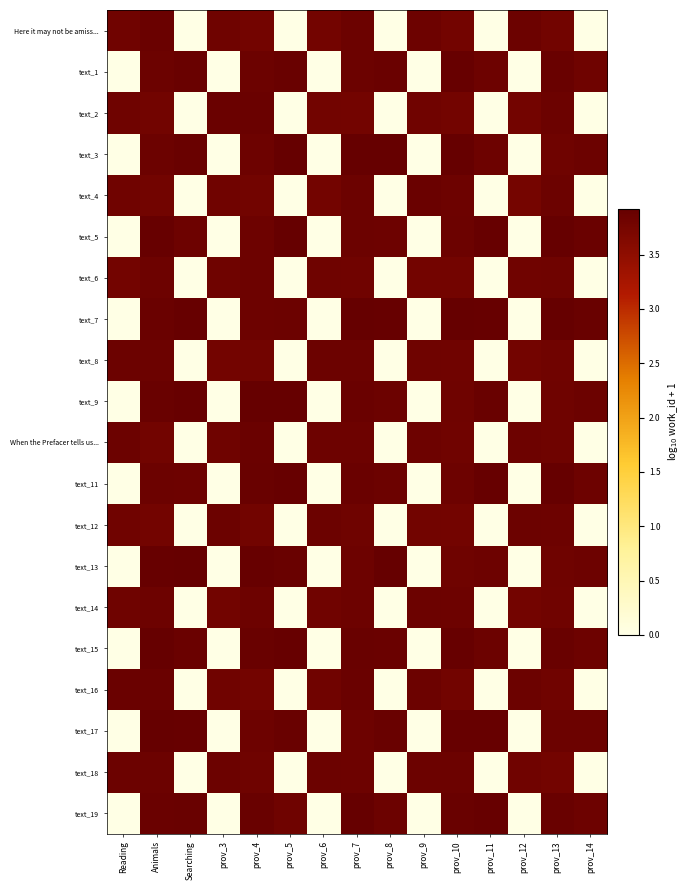

Reading left to right, extract all data points from this chart.

Here it may not be amiss...: Reading=3.8	Animals=3.9	Searching=0.0	prov_3=3.8	prov_4=3.8	prov_5=0.0	prov_6=3.8	prov_7=3.9	prov_8=0.0	prov_9=3.8	prov_10=3.8	prov_11=0.0	prov_12=3.9	prov_13=3.8	prov_14=0.0
text_1: Reading=0.0	Animals=3.9	Searching=3.9	prov_3=0.0	prov_4=3.9	prov_5=3.9	prov_6=0.0	prov_7=3.9	prov_8=3.9	prov_9=0.0	prov_10=3.9	prov_11=3.8	prov_12=0.0	prov_13=3.9	prov_14=3.8
text_2: Reading=3.8	Animals=3.8	Searching=0.0	prov_3=3.9	prov_4=3.9	prov_5=0.0	prov_6=3.8	prov_7=3.8	prov_8=0.0	prov_9=3.8	prov_10=3.8	prov_11=0.0	prov_12=3.8	prov_13=3.9	prov_14=0.0
text_3: Reading=0.0	Animals=3.9	Searching=3.9	prov_3=0.0	prov_4=3.8	prov_5=3.9	prov_6=0.0	prov_7=3.9	prov_8=3.9	prov_9=0.0	prov_10=3.9	prov_11=3.8	prov_12=0.0	prov_13=3.8	prov_14=3.9
text_4: Reading=3.8	Animals=3.8	Searching=0.0	prov_3=3.8	prov_4=3.8	prov_5=0.0	prov_6=3.8	prov_7=3.8	prov_8=0.0	prov_9=3.9	prov_10=3.8	prov_11=0.0	prov_12=3.8	prov_13=3.8	prov_14=0.0
text_5: Reading=0.0	Animals=3.9	Searching=3.8	prov_3=0.0	prov_4=3.8	prov_5=3.9	prov_6=0.0	prov_7=3.9	prov_8=3.8	prov_9=0.0	prov_10=3.9	prov_11=3.9	prov_12=0.0	prov_13=3.9	prov_14=3.9
text_6: Reading=3.8	Animals=3.8	Searching=0.0	prov_3=3.8	prov_4=3.8	prov_5=0.0	prov_6=3.8	prov_7=3.8	prov_8=0.0	prov_9=3.8	prov_10=3.8	prov_11=0.0	prov_12=3.8	prov_13=3.8	prov_14=0.0
text_7: Reading=0.0	Animals=3.9	Searching=3.9	prov_3=0.0	prov_4=3.8	prov_5=3.9	prov_6=0.0	prov_7=3.9	prov_8=3.9	prov_9=0.0	prov_10=3.9	prov_11=3.9	prov_12=0.0	prov_13=3.9	prov_14=3.9
text_8: Reading=3.8	Animals=3.9	Searching=0.0	prov_3=3.8	prov_4=3.8	prov_5=0.0	prov_6=3.8	prov_7=3.9	prov_8=0.0	prov_9=3.8	prov_10=3.8	prov_11=0.0	prov_12=3.8	prov_13=3.8	prov_14=0.0
text_9: Reading=0.0	Animals=3.9	Searching=3.9	prov_3=0.0	prov_4=3.9	prov_5=3.9	prov_6=0.0	prov_7=3.9	prov_8=3.9	prov_9=0.0	prov_10=3.8	prov_11=3.9	prov_12=0.0	prov_13=3.8	prov_14=3.9
When the Prefacer tells us...: Reading=3.9	Animals=3.8	Searching=0.0	prov_3=3.8	prov_4=3.9	prov_5=0.0	prov_6=3.8	prov_7=3.8	prov_8=0.0	prov_9=3.8	prov_10=3.8	prov_11=0.0	prov_12=3.8	prov_13=3.8	prov_14=0.0
text_11: Reading=0.0	Animals=3.9	Searching=3.8	prov_3=0.0	prov_4=3.9	prov_5=3.9	prov_6=0.0	prov_7=3.9	prov_8=3.8	prov_9=0.0	prov_10=3.8	prov_11=3.9	prov_12=0.0	prov_13=3.9	prov_14=3.8
text_12: Reading=3.8	Animals=3.8	Searching=0.0	prov_3=3.9	prov_4=3.8	prov_5=0.0	prov_6=3.8	prov_7=3.8	prov_8=0.0	prov_9=3.8	prov_10=3.8	prov_11=0.0	prov_12=3.9	prov_13=3.8	prov_14=0.0
text_13: Reading=0.0	Animals=3.9	Searching=3.9	prov_3=0.0	prov_4=3.9	prov_5=3.9	prov_6=0.0	prov_7=3.8	prov_8=3.9	prov_9=0.0	prov_10=3.8	prov_11=3.8	prov_12=0.0	prov_13=3.8	prov_14=3.8
text_14: Reading=3.8	Animals=3.8	Searching=0.0	prov_3=3.8	prov_4=3.8	prov_5=0.0	prov_6=3.8	prov_7=3.8	prov_8=0.0	prov_9=3.9	prov_10=3.8	prov_11=0.0	prov_12=3.8	prov_13=3.8	prov_14=0.0
text_15: Reading=0.0	Animals=3.9	Searching=3.9	prov_3=0.0	prov_4=3.9	prov_5=3.9	prov_6=0.0	prov_7=3.9	prov_8=3.9	prov_9=0.0	prov_10=3.9	prov_11=3.9	prov_12=0.0	prov_13=3.9	prov_14=3.8
text_16: Reading=3.9	Animals=3.9	Searching=0.0	prov_3=3.8	prov_4=3.8	prov_5=0.0	prov_6=3.8	prov_7=3.9	prov_8=0.0	prov_9=3.9	prov_10=3.8	prov_11=0.0	prov_12=3.9	prov_13=3.8	prov_14=0.0
text_17: Reading=0.0	Animals=3.9	Searching=3.9	prov_3=0.0	prov_4=3.8	prov_5=3.9	prov_6=0.0	prov_7=3.8	prov_8=3.9	prov_9=0.0	prov_10=3.9	prov_11=3.9	prov_12=0.0	prov_13=3.9	prov_14=3.9
text_18: Reading=3.8	Animals=3.8	Searching=0.0	prov_3=3.9	prov_4=3.8	prov_5=0.0	prov_6=3.8	prov_7=3.8	prov_8=0.0	prov_9=3.8	prov_10=3.9	prov_11=0.0	prov_12=3.8	prov_13=3.8	prov_14=0.0
text_19: Reading=0.0	Animals=3.9	Searching=3.9	prov_3=0.0	prov_4=3.9	prov_5=3.8	prov_6=0.0	prov_7=3.9	prov_8=3.9	prov_9=0.0	prov_10=3.9	prov_11=3.9	prov_12=0.0	prov_13=3.9	prov_14=3.8